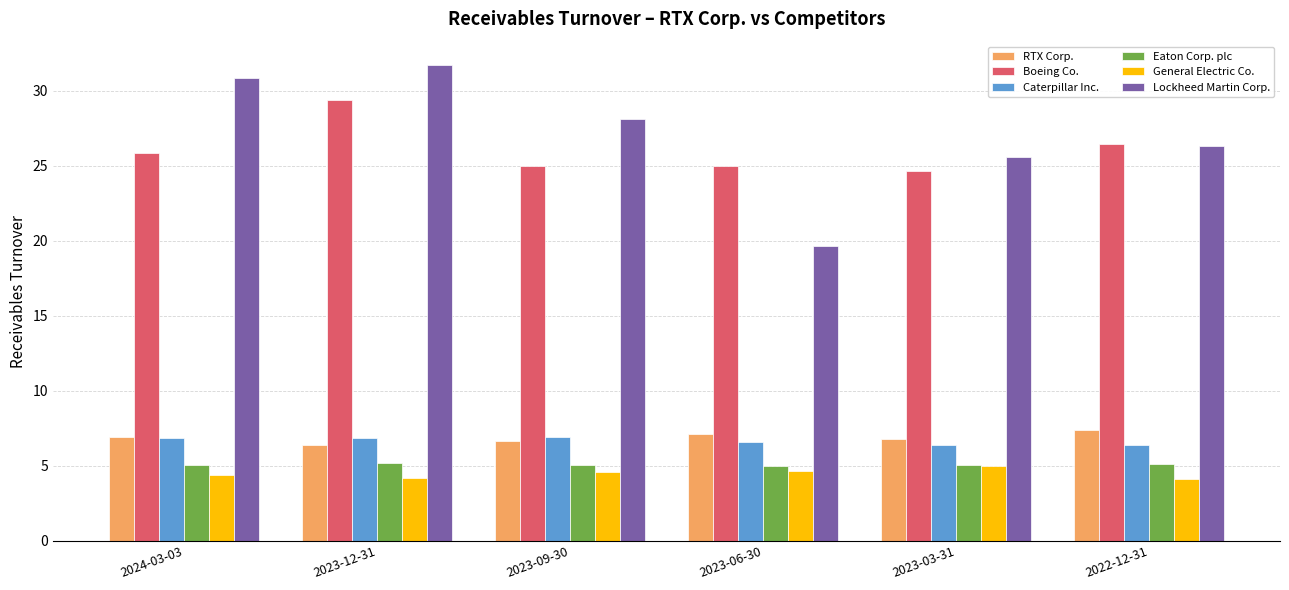

What is the maximum value for Boeing Co.?

29.4